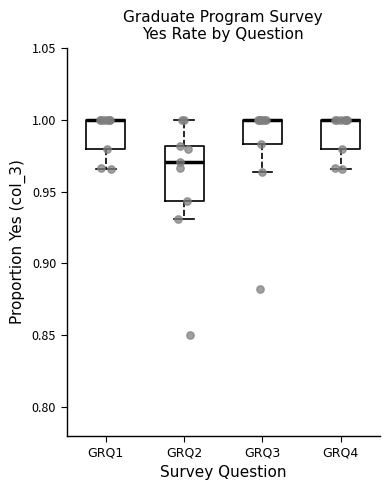

Reading left to right, read every box against the y-axis: the position of its median line, the range the box covers, and the ends of its whiskers. The values are not printed on the chart, so give them approximately, as read against the axis.

GRQ1: median 1.000 (drawn on the box's upper edge), box 0.980 to 1.000, whiskers 0.965 to 1.000
GRQ2: median 0.970, box 0.945 to 0.980, whiskers 0.930 to 1.000
GRQ3: median 1.000 (drawn on the box's upper edge), box 0.985 to 1.000, whiskers 0.965 to 1.000
GRQ4: median 1.000 (drawn on the box's upper edge), box 0.980 to 1.000, whiskers 0.965 to 1.000